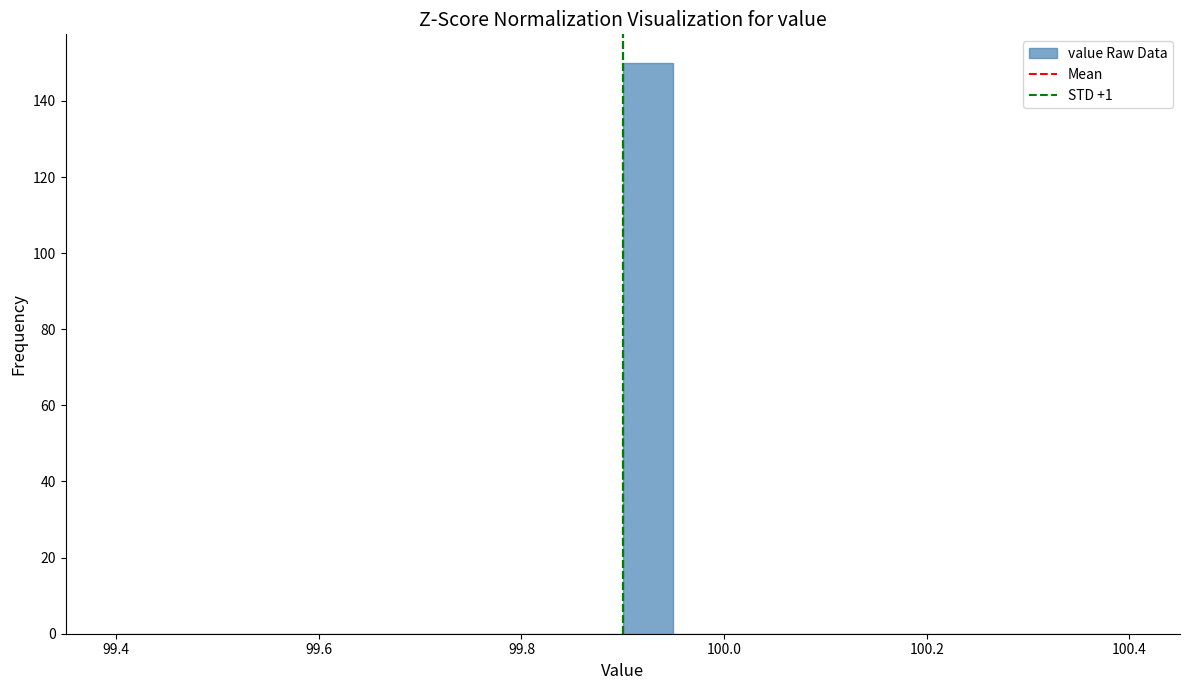

Around what value on the x-axis is the tallest bar? Give the approximate position of its centre, as read against the axis.

99.92